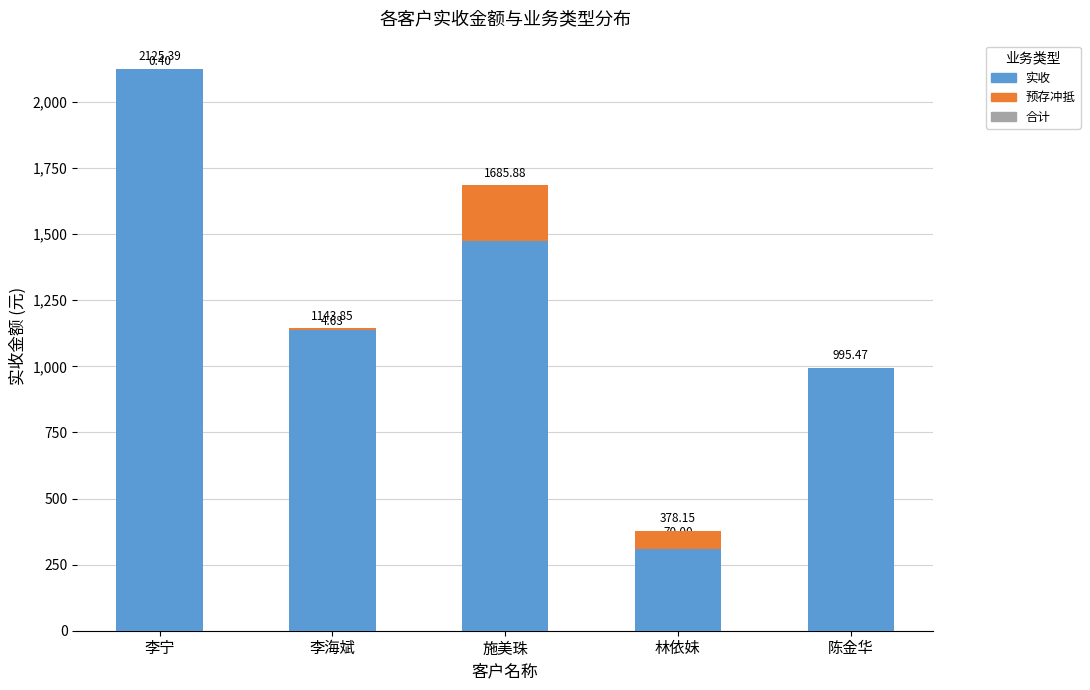

How many values in the 合计 series exceed 1143?

3